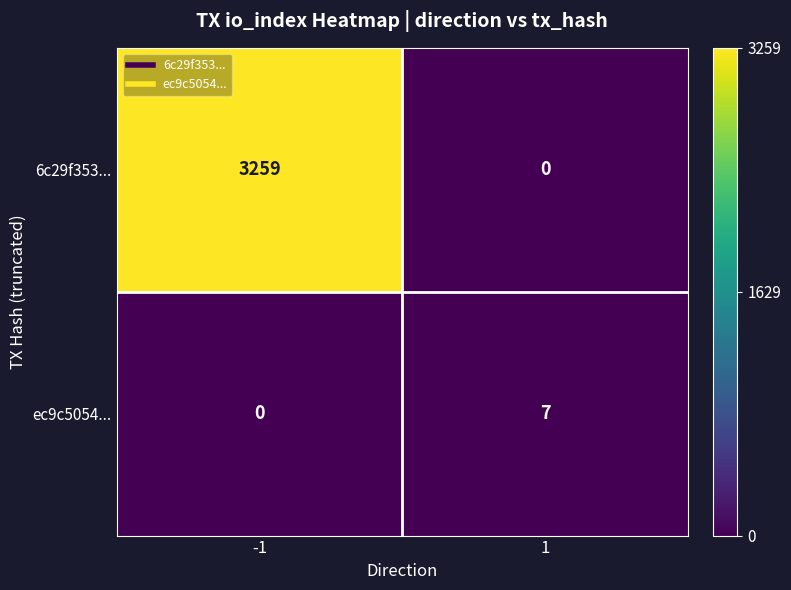

List the series in order of their peak value, lowest first.

ec9c5054..., 6c29f353...